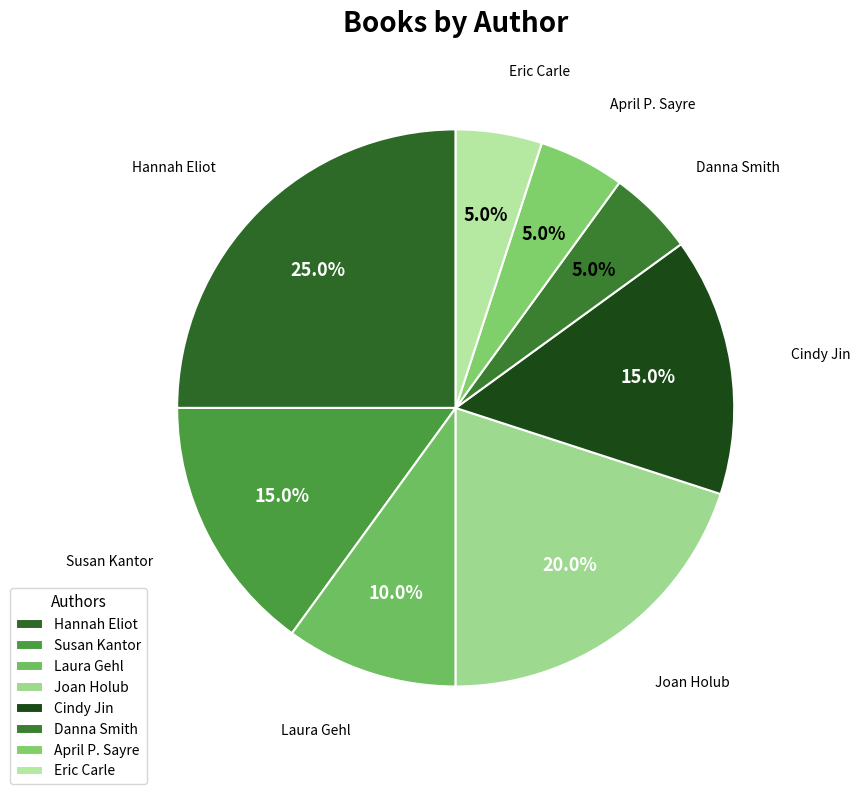

Which slice is the largest?

Hannah Eliot